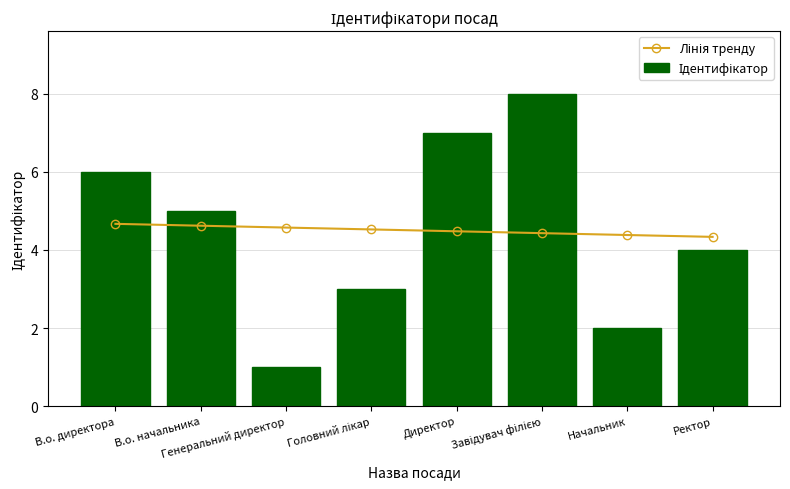

Where does the Ідентифікатор series first go above 5?

В.о. директора